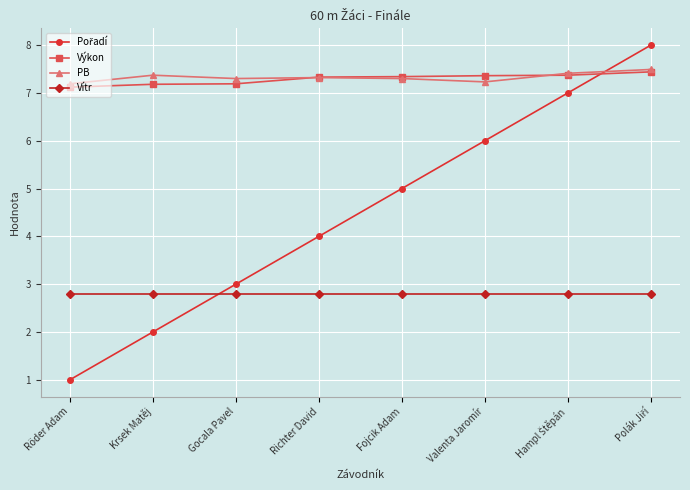

Is the value of PB at Fojcik Adam greater than the value of Výkon at Röder Adam?

Yes